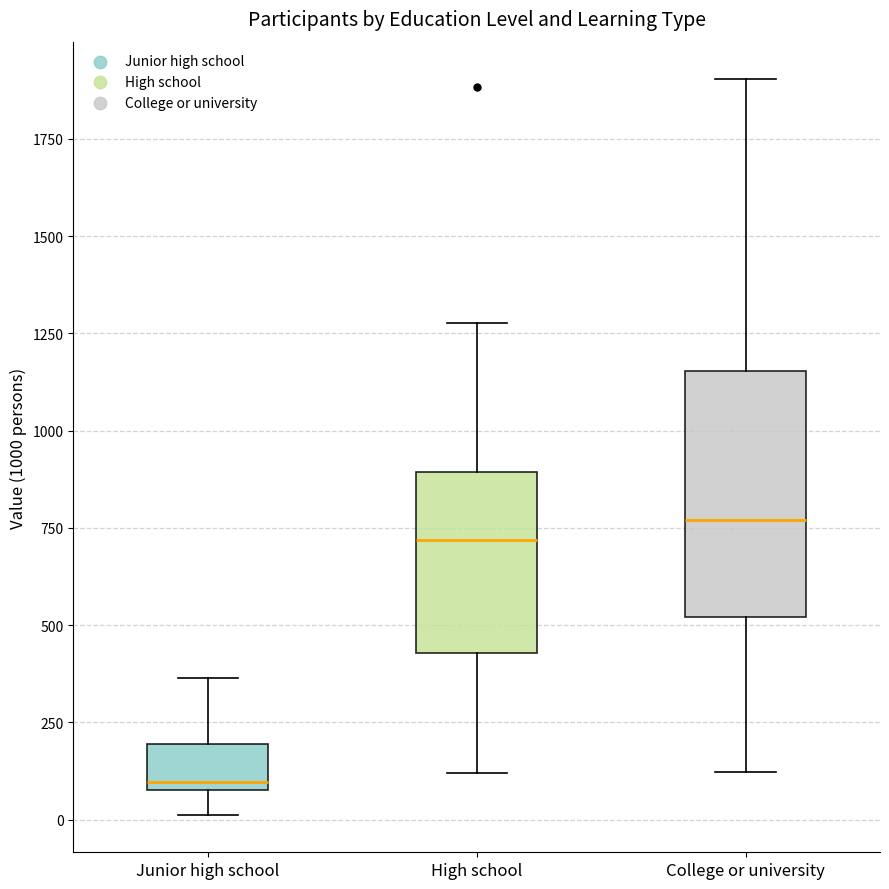

Where does the lower whisker of the box for High school end on the y-axis? The values are not printed on the chart, so give them approximately, as read against the axis.

100